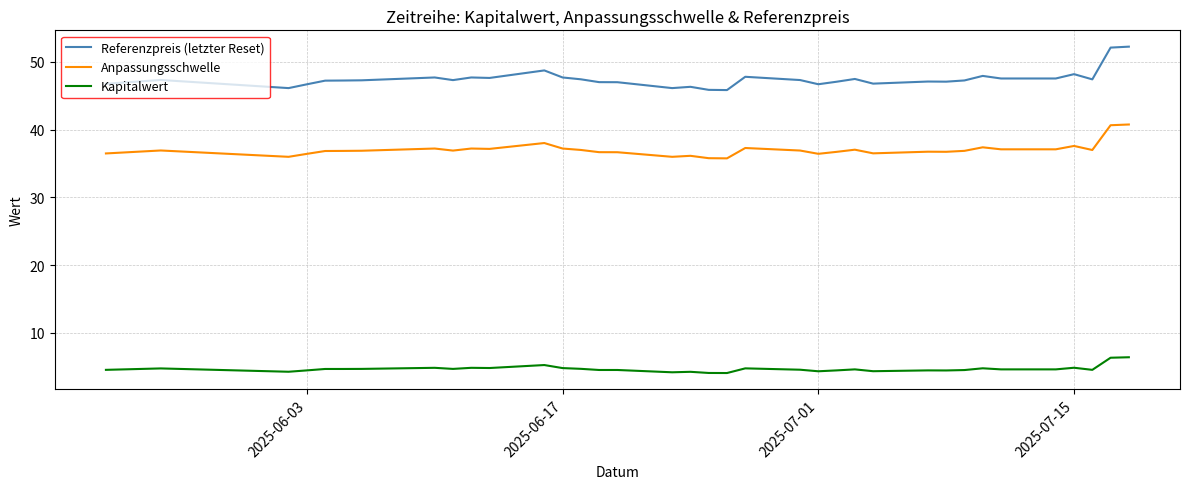

True or false: Referenzpreis (letzter Reset) and Kapitalwert cross at least once.

False